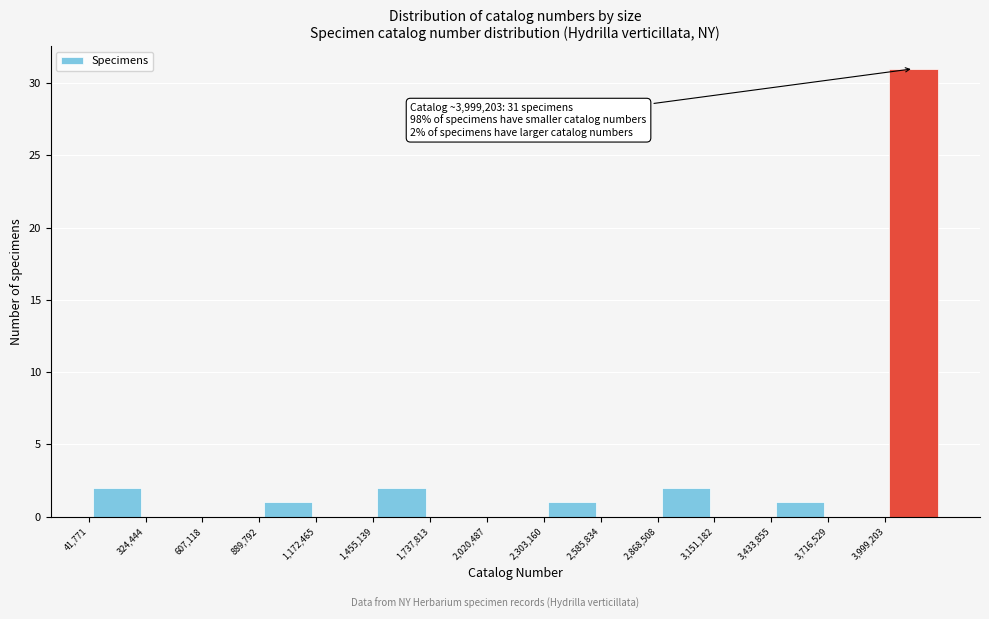

Over which range of the x-axis is the bar tallest?

4000000 to 4300000